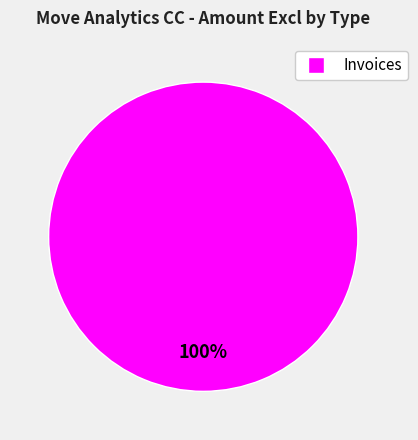

Is there any slice that represents more than half of the pie?

Yes